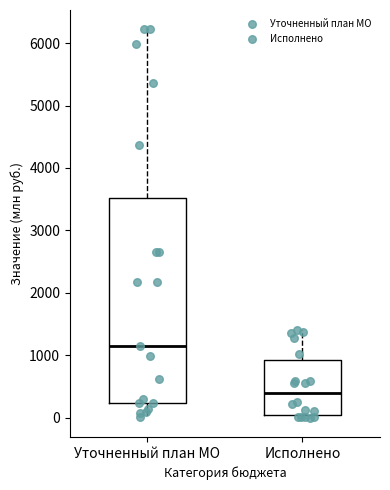

Which box is the tallest, from its lower edge to its upper edge?

Уточненный план МО